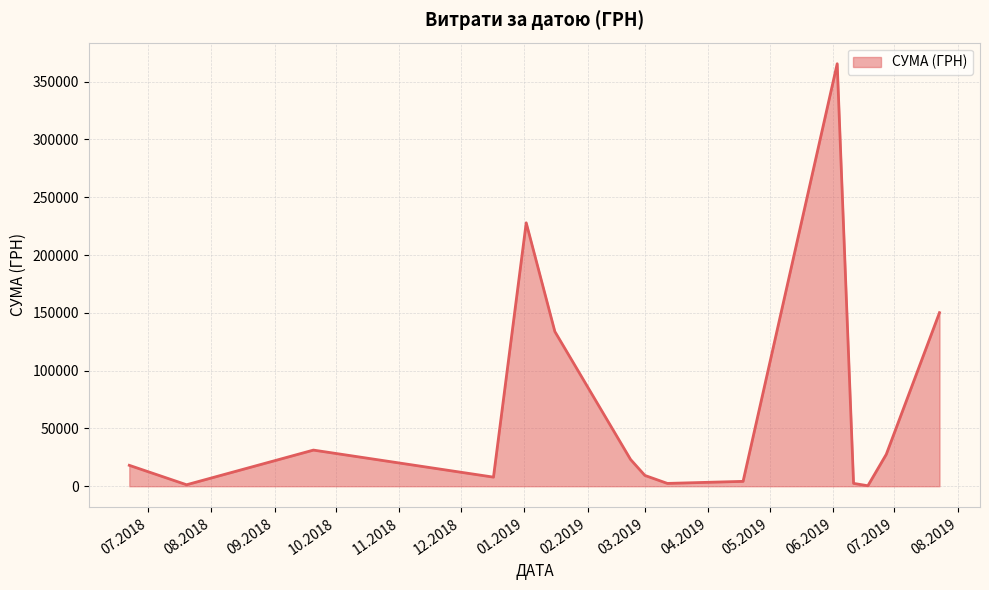

What is the maximum value shown in the chart?

365484.0